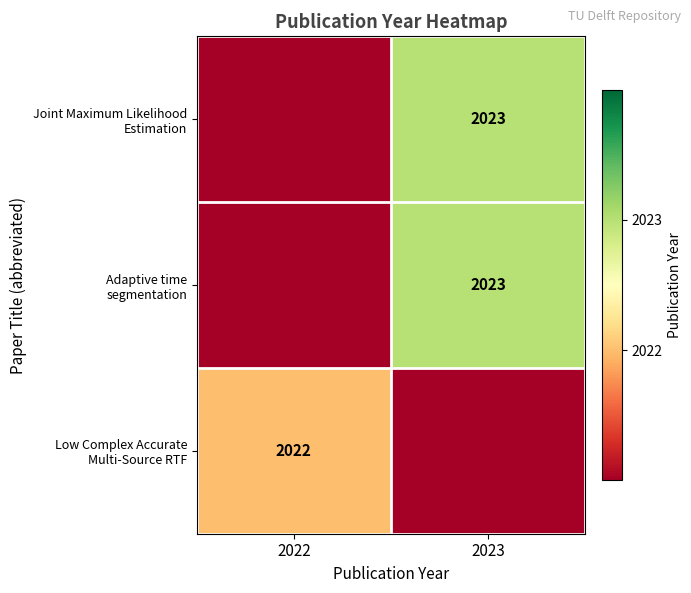

The value of Adaptive time segmentation at 2023 is 2023. True or false?

True